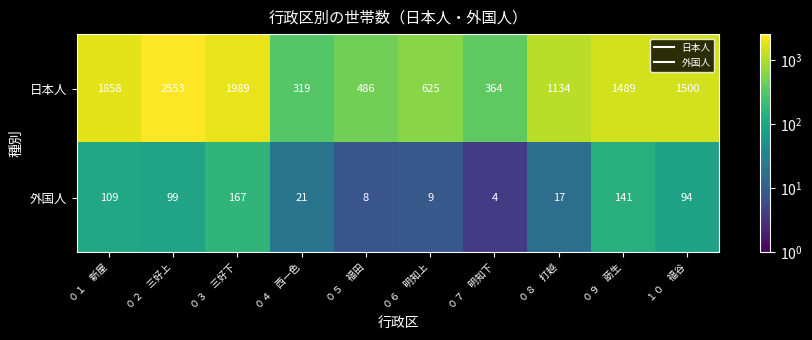

Which series has the widest spread of values?

日本人